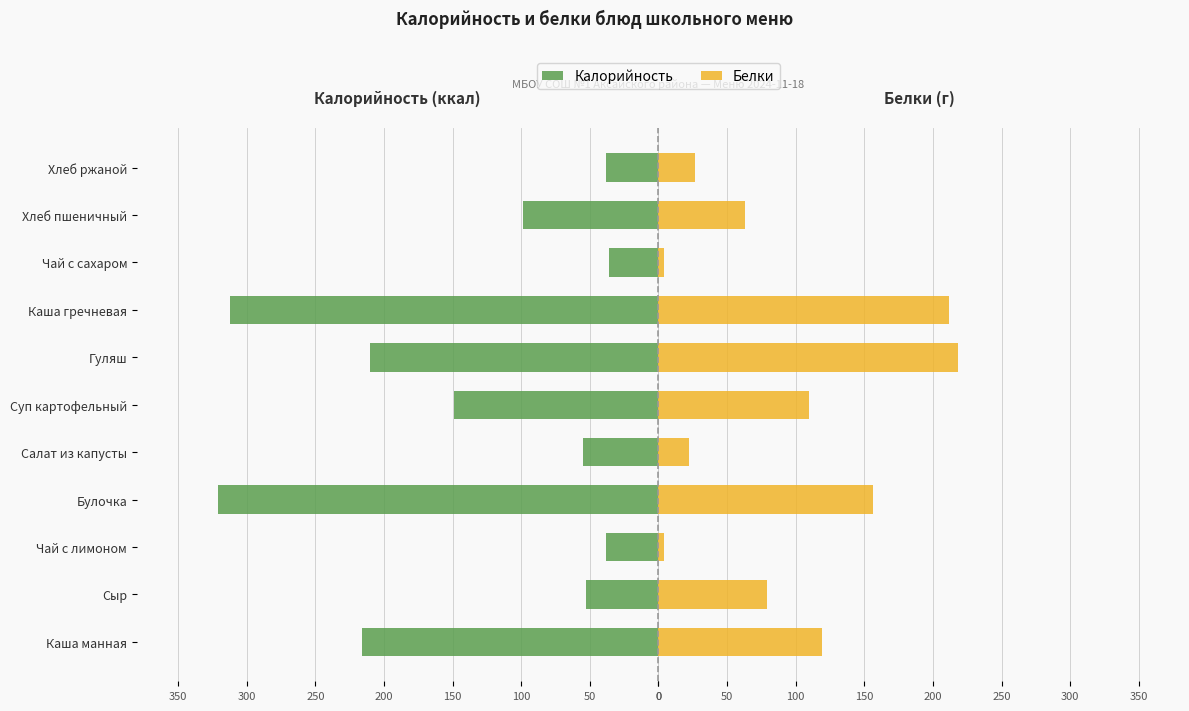

Between Салат из капусты and Гуляш, which is larger?

Салат из капусты